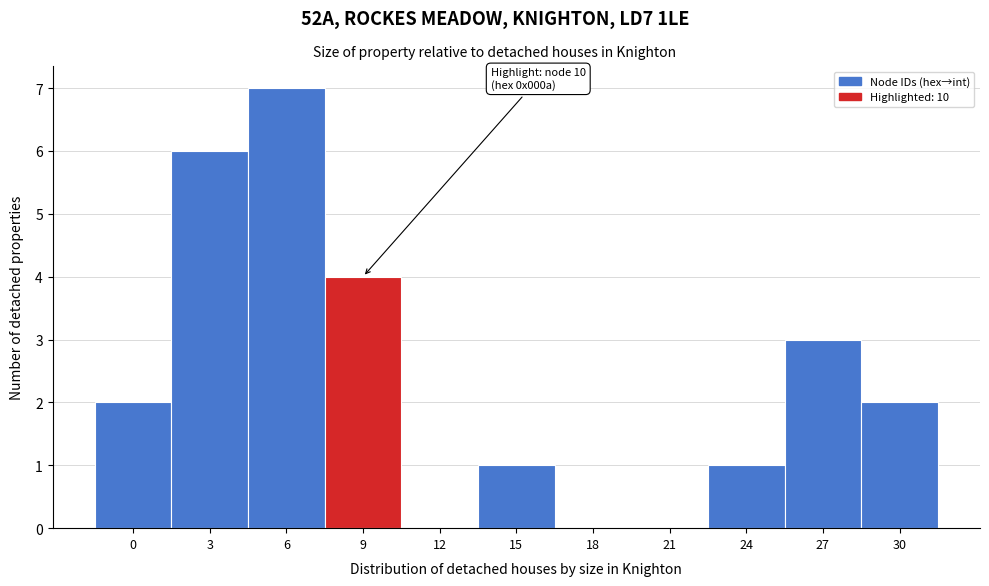

Reading right to left, extract all data points from this chart.

30=2	27=3	24=1	21=0	18=0	15=1	12=0	9=4	6=7	3=6	0=2